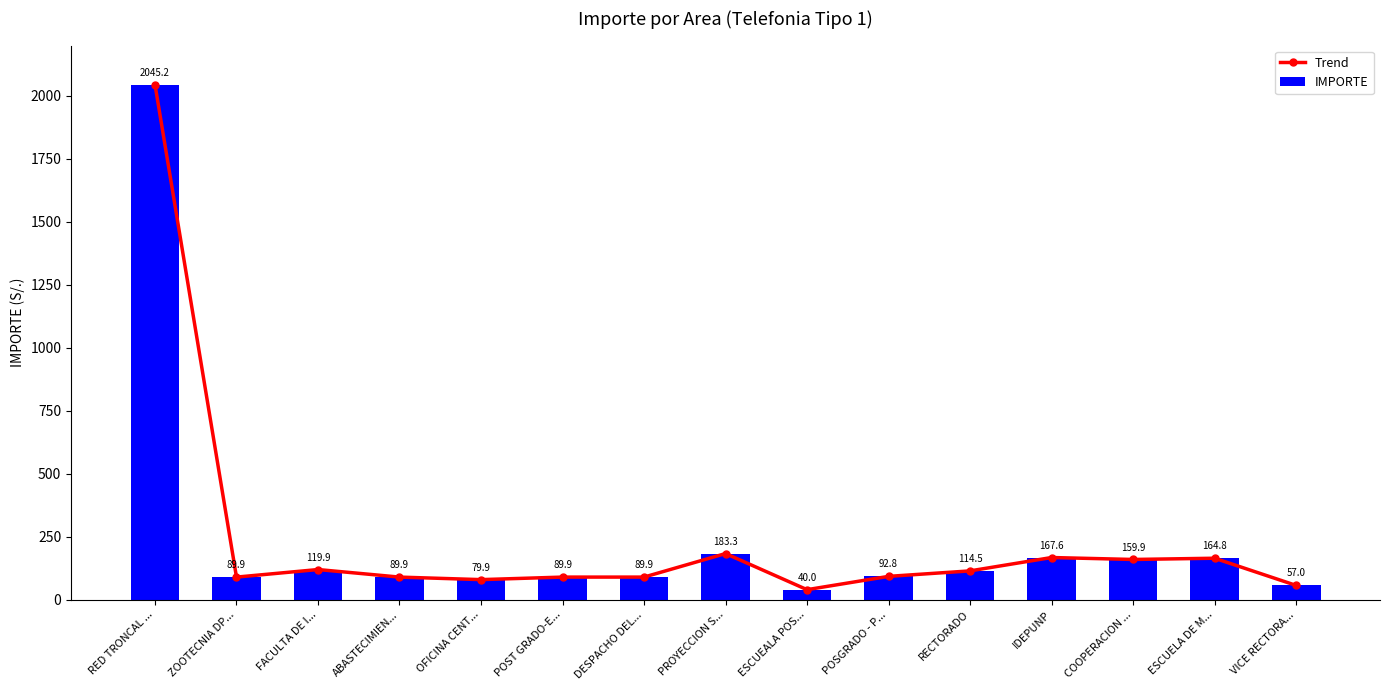

Where is Trend nearest to the value 1042?

PROYECCION S...